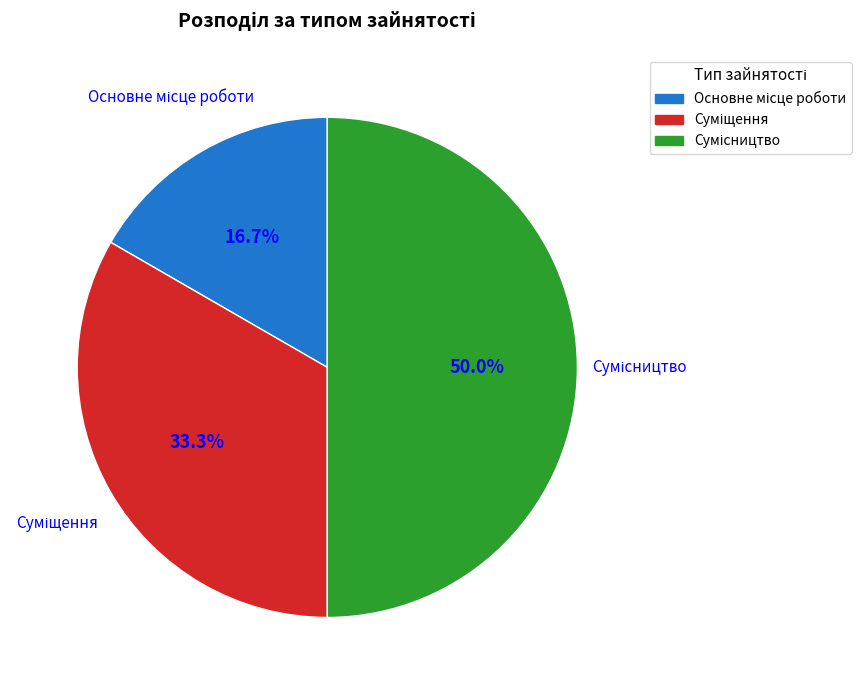

Which has a higher value, Основне місце роботи or Сумісництво?

Сумісництво